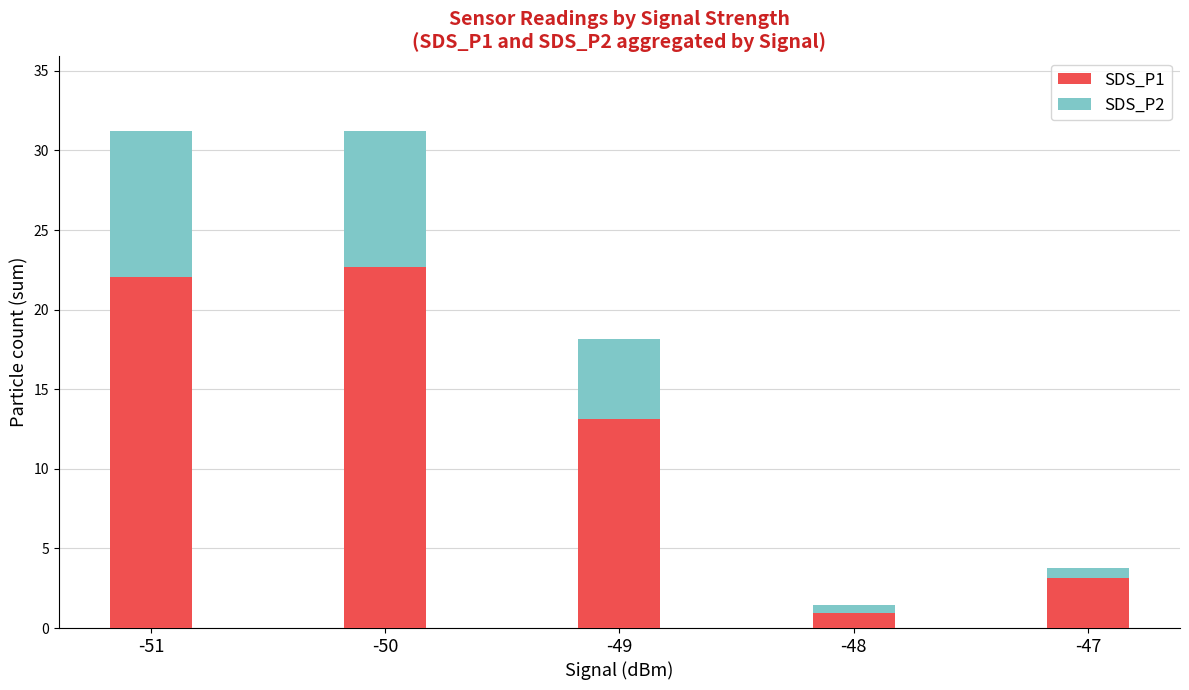

What is the difference between the second highest and minimum values in the SDS_P1 series?

21.1